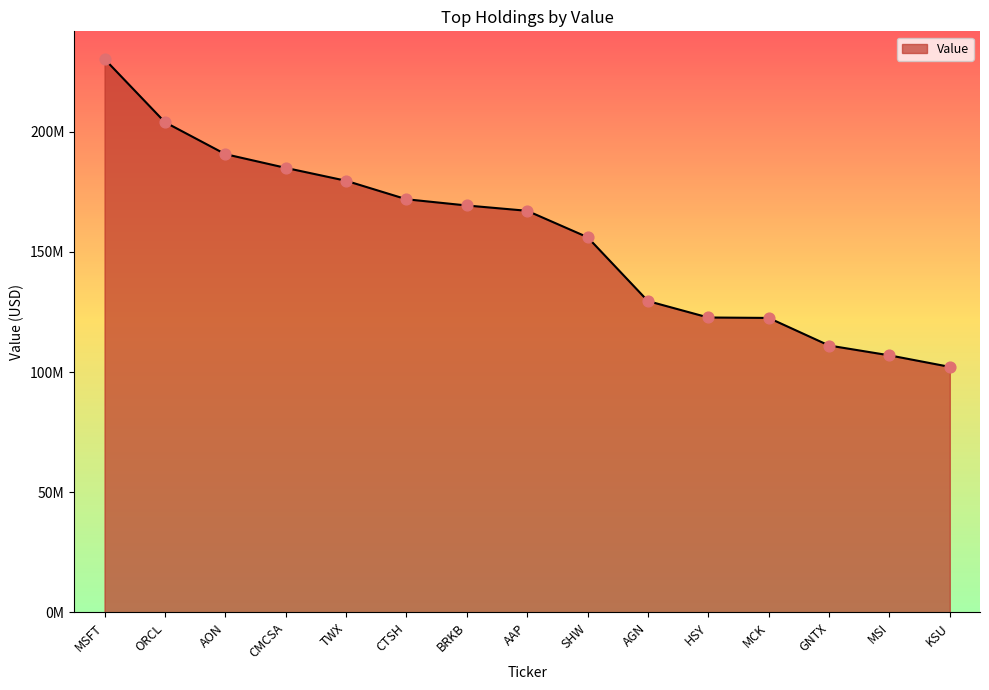

What is the change in value from AGN to MCK?

-7011000